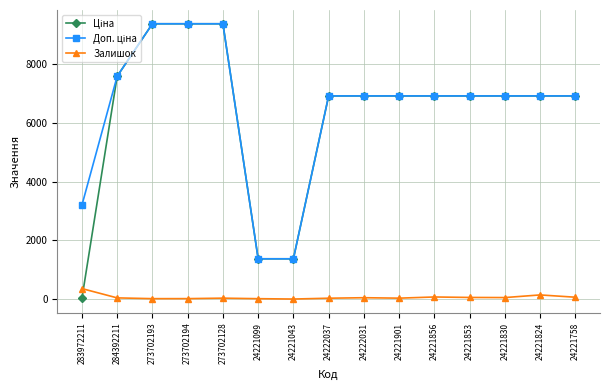

True or false: Залишок has more than 0 points higher than both neighbors.

True